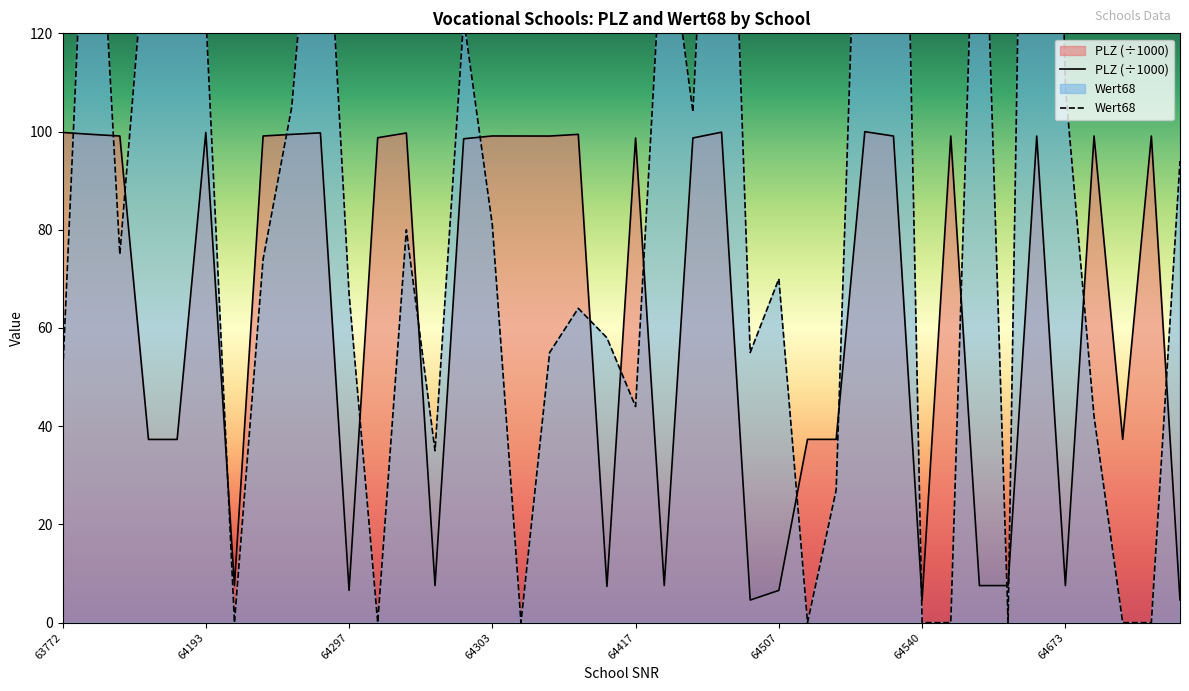

How many distinct data groups are displayed?

2